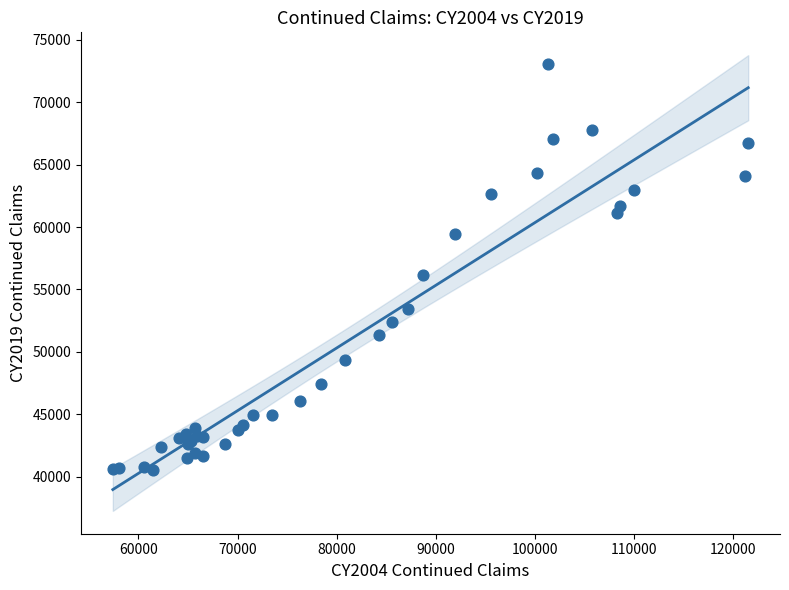

What Y value in the scatter plot is closest to 56792?

56176